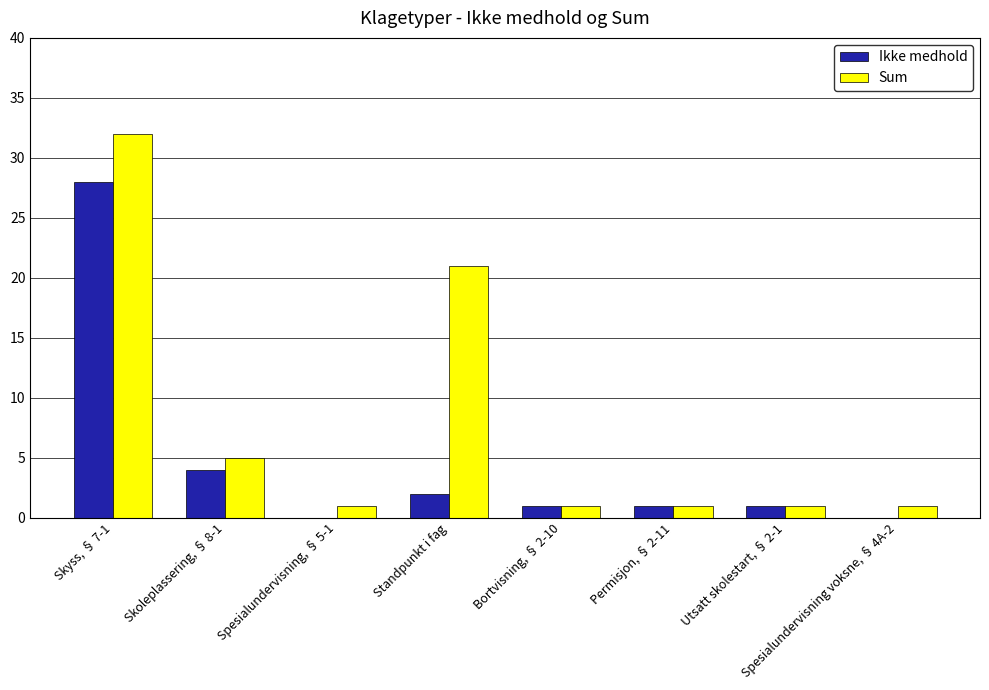

Reading left to right, what are all the values shown in this chart?

Ikke medhold: 28	4	0	2	1	1	1	0
Sum: 32	5	1	21	1	1	1	1